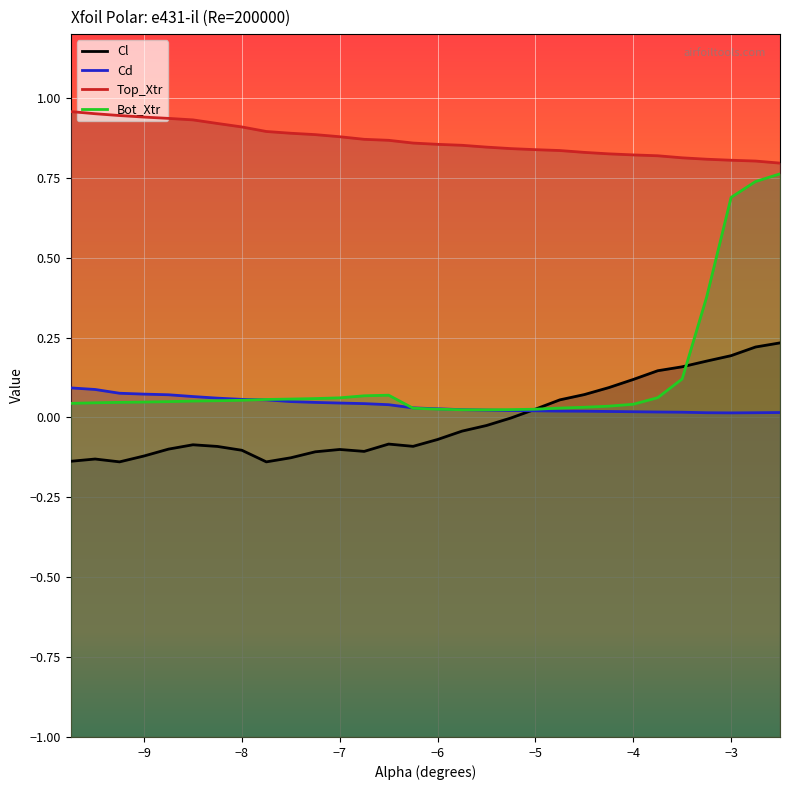

The Cl series shows 0.0 at -4.5. True or false?

False